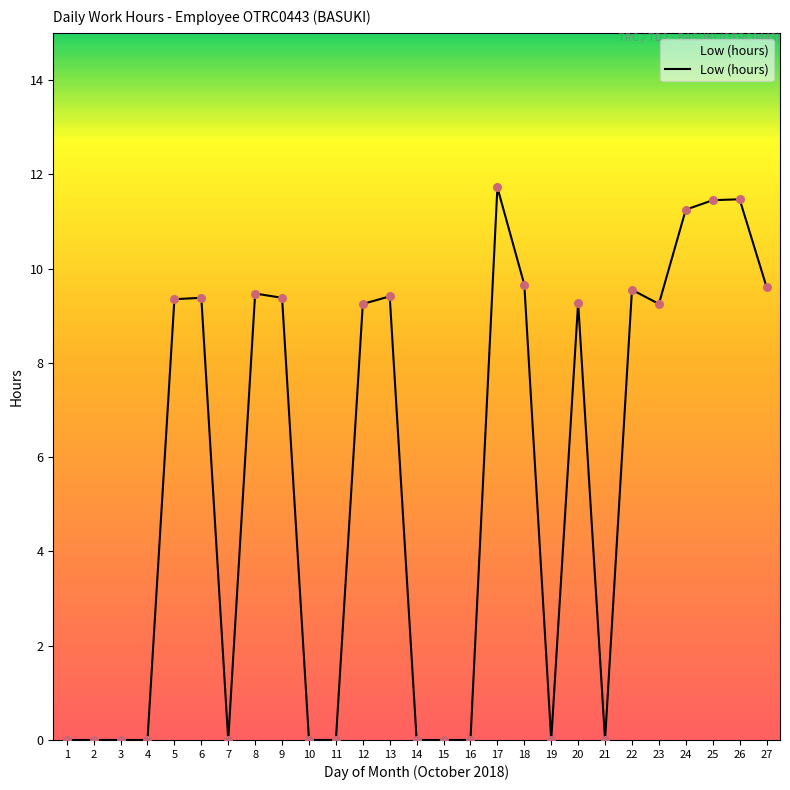

Between 8 and 16, which is larger?

8